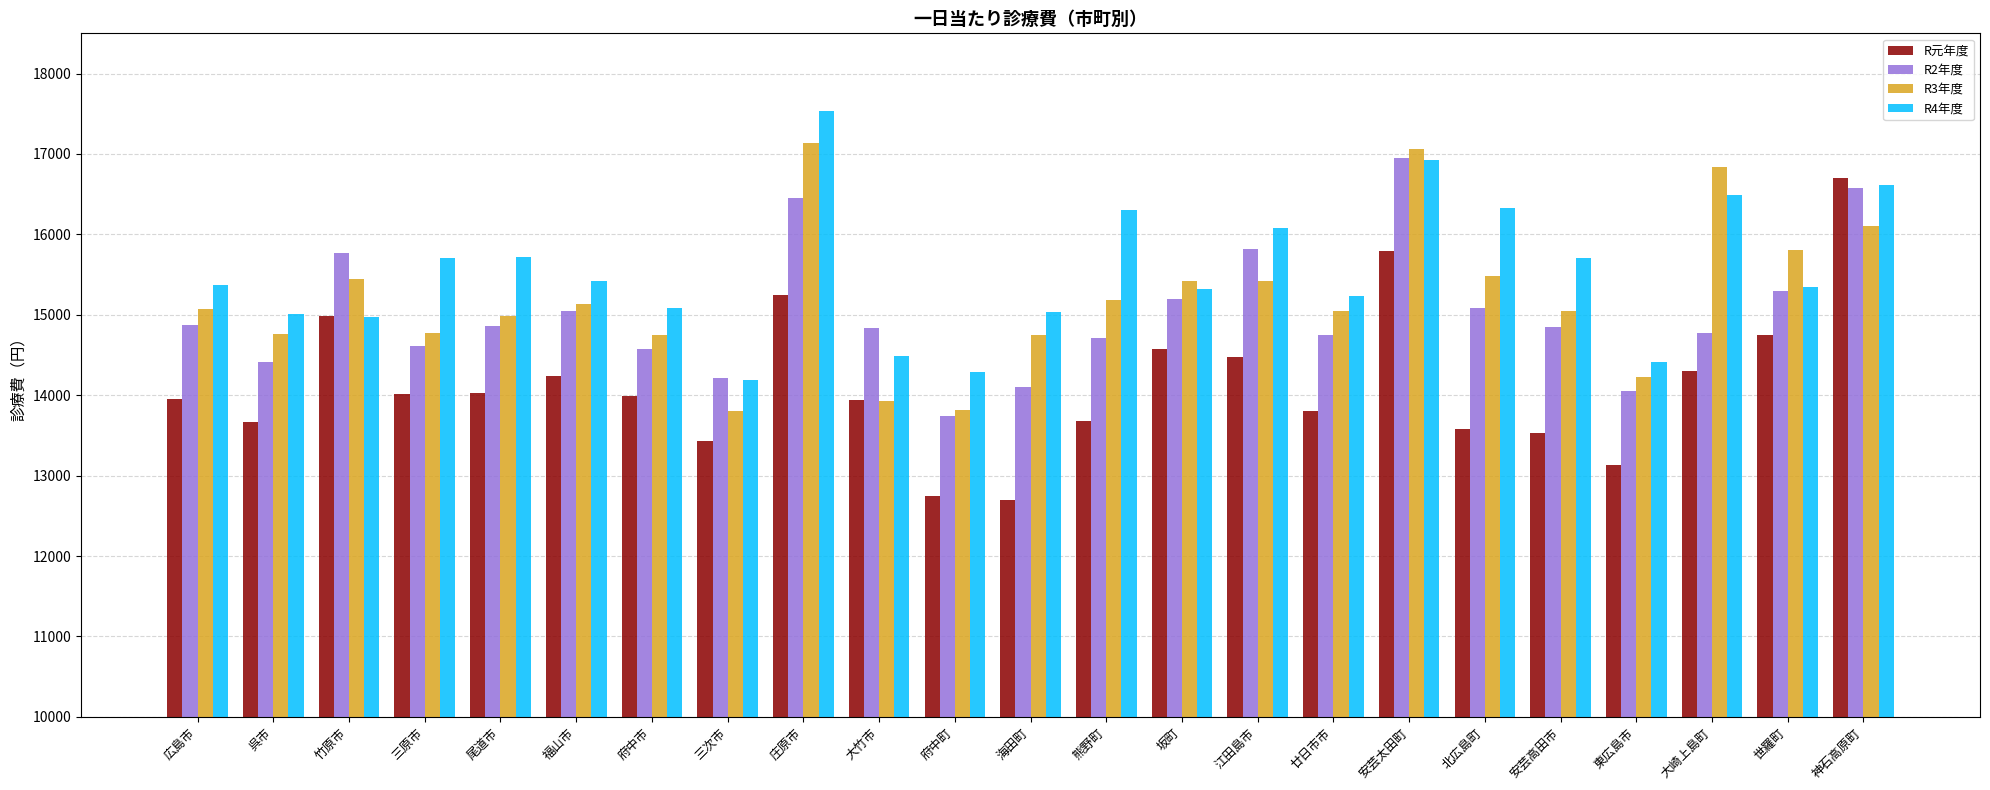

Which series changed the most between 広島市 and 廿日市市?

R元年度